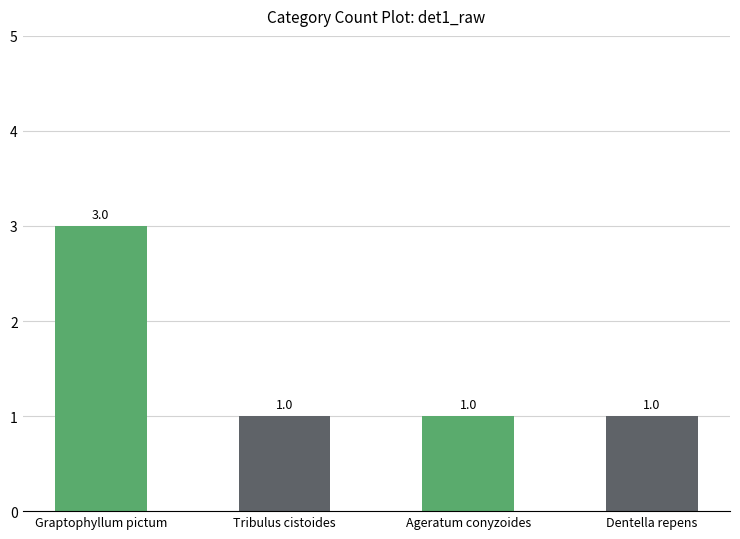

What is the minimum value shown in the chart?

1